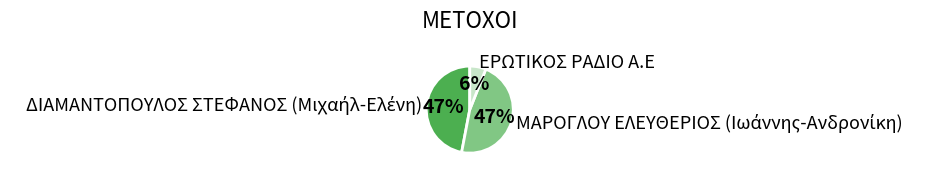

How many slices are in this pie chart?

3